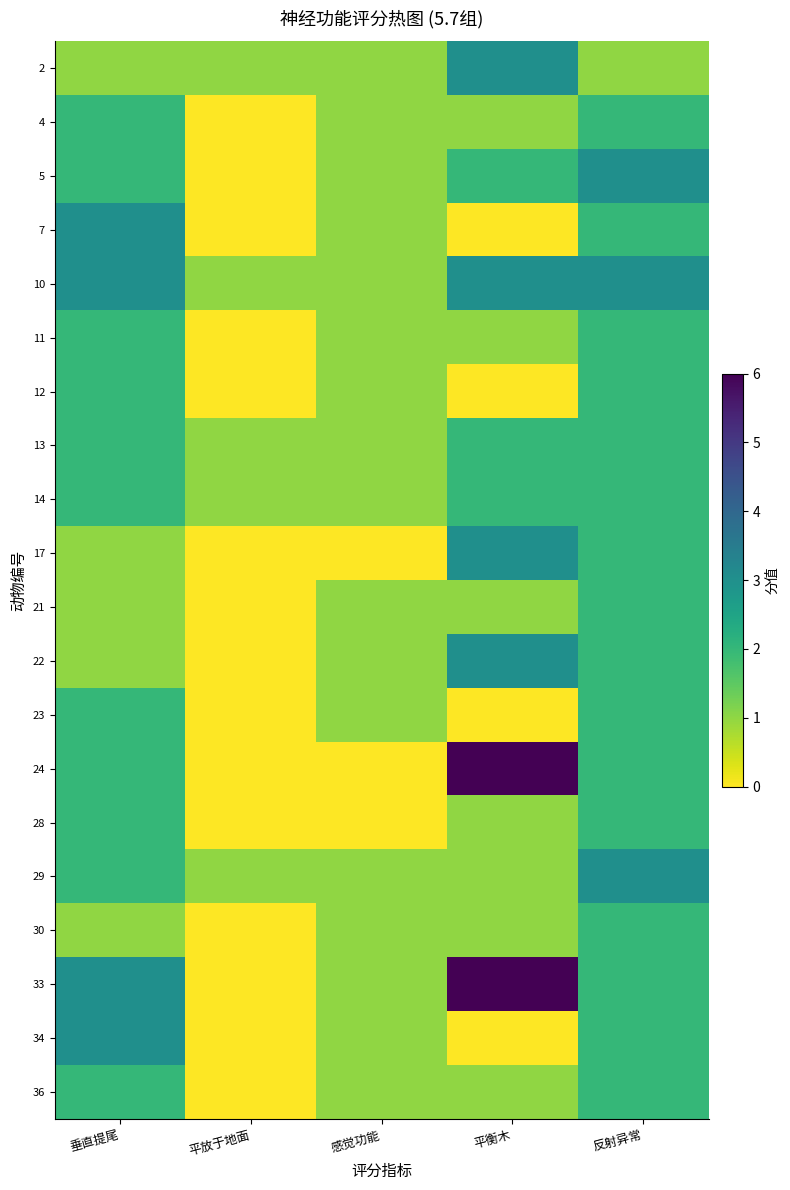

Reading left to right, transcribe all the data shown in this chart.

2: 垂直提尾=1	平放于地面=1	感觉功能=1	平衡木=3	反射异常=1
4: 垂直提尾=2	平放于地面=0	感觉功能=1	平衡木=1	反射异常=2
5: 垂直提尾=2	平放于地面=0	感觉功能=1	平衡木=2	反射异常=3
7: 垂直提尾=3	平放于地面=0	感觉功能=1	平衡木=0	反射异常=2
10: 垂直提尾=3	平放于地面=1	感觉功能=1	平衡木=3	反射异常=3
11: 垂直提尾=2	平放于地面=0	感觉功能=1	平衡木=1	反射异常=2
12: 垂直提尾=2	平放于地面=0	感觉功能=1	平衡木=0	反射异常=2
13: 垂直提尾=2	平放于地面=1	感觉功能=1	平衡木=2	反射异常=2
14: 垂直提尾=2	平放于地面=1	感觉功能=1	平衡木=2	反射异常=2
17: 垂直提尾=1	平放于地面=0	感觉功能=0	平衡木=3	反射异常=2
21: 垂直提尾=1	平放于地面=0	感觉功能=1	平衡木=1	反射异常=2
22: 垂直提尾=1	平放于地面=0	感觉功能=1	平衡木=3	反射异常=2
23: 垂直提尾=2	平放于地面=0	感觉功能=1	平衡木=0	反射异常=2
24: 垂直提尾=2	平放于地面=0	感觉功能=0	平衡木=6	反射异常=2
28: 垂直提尾=2	平放于地面=0	感觉功能=0	平衡木=1	反射异常=2
29: 垂直提尾=2	平放于地面=1	感觉功能=1	平衡木=1	反射异常=3
30: 垂直提尾=1	平放于地面=0	感觉功能=1	平衡木=1	反射异常=2
33: 垂直提尾=3	平放于地面=0	感觉功能=1	平衡木=6	反射异常=2
34: 垂直提尾=3	平放于地面=0	感觉功能=1	平衡木=0	反射异常=2
36: 垂直提尾=2	平放于地面=0	感觉功能=1	平衡木=1	反射异常=2